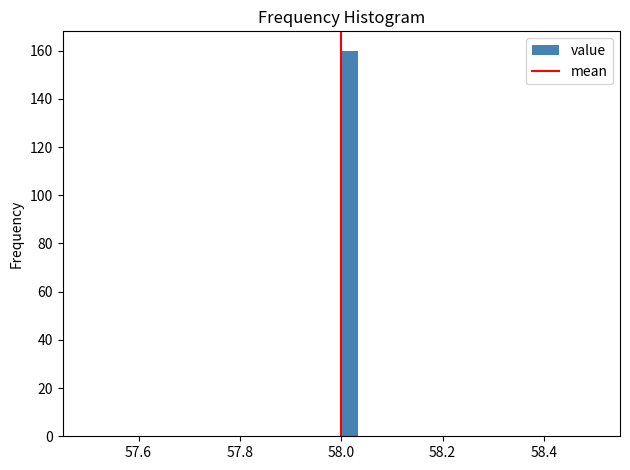

Around what value on the x-axis is the tallest bar? Give the approximate position of its centre, as read against the axis.

58.02